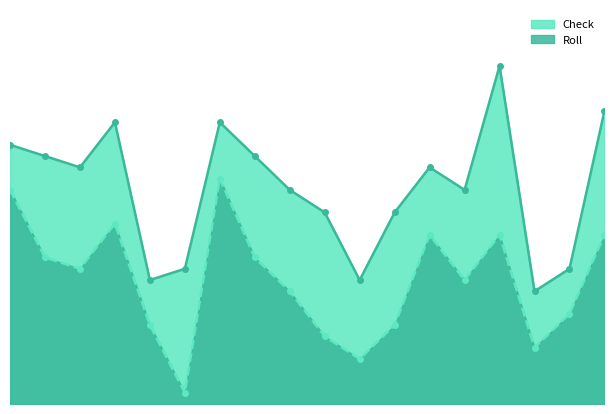

Reading left to right, extract all data points from this chart.

Check line: 23	22	21	25	11	12	25	22	19	17	11	17	21	19	30	10	12	26
Roll line: 19	13	12	16	7	1	20	13	10	6	4	7	15	11	15	5	8	15